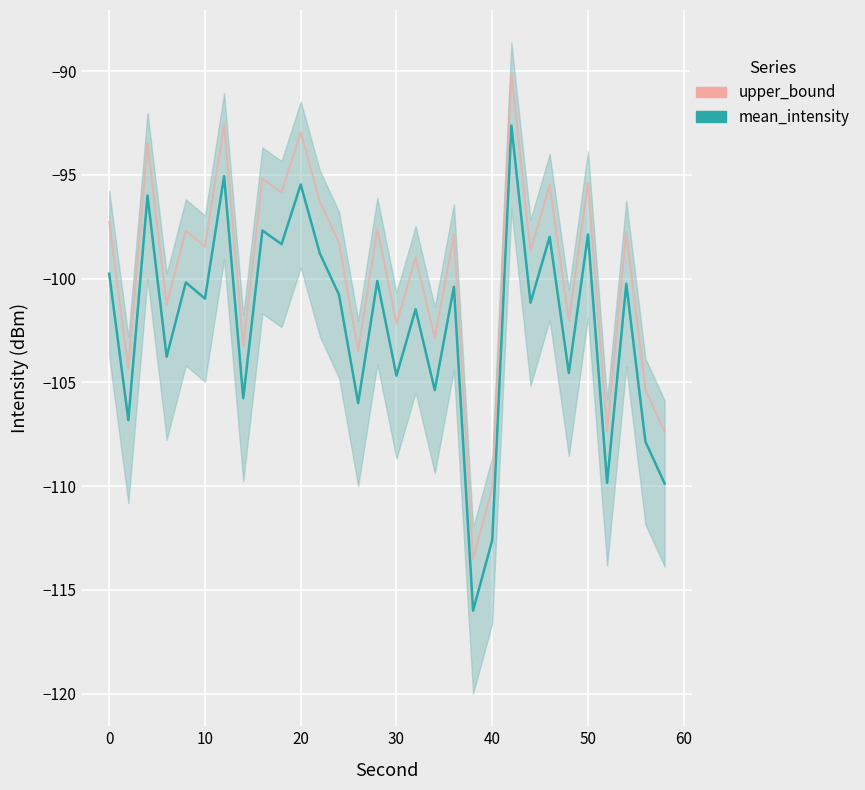

How many interior local peaks does the upper_bound series have?

12